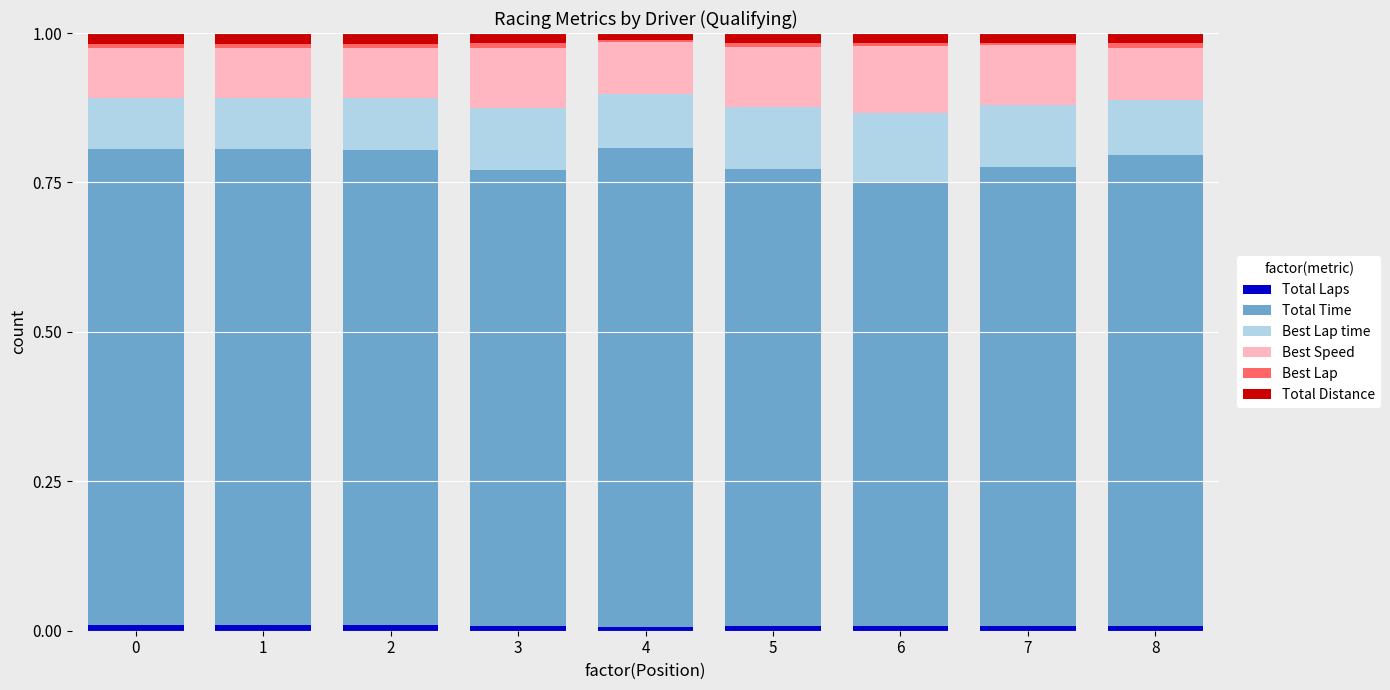

Are the bars grouped side by side (vs. stacked)?

No